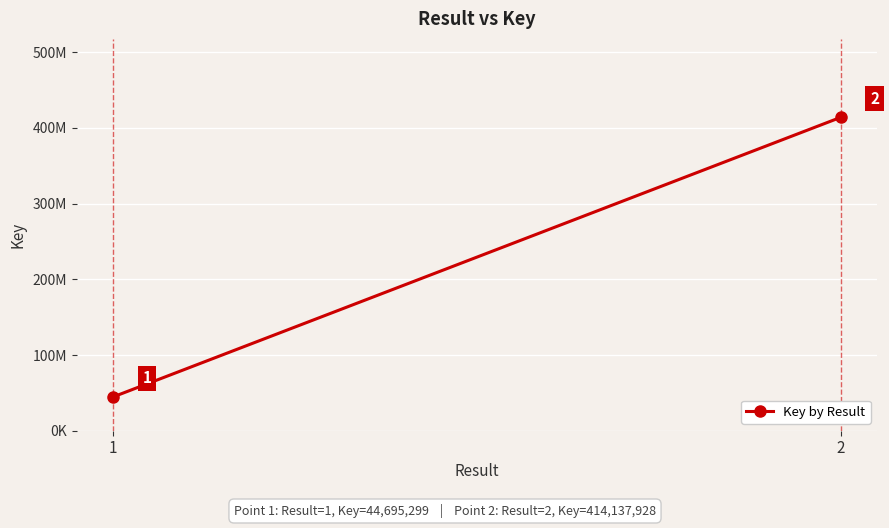

Which category has the lowest value across all series?

1